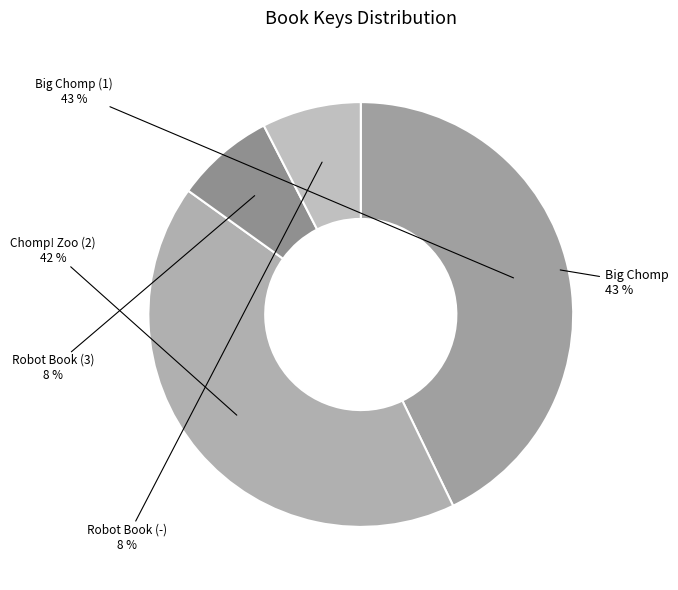

Rank the categories by value from highest to lowest.

Big Chomp (1), Chomp! Zoo (2), Robot Book (3), Robot Book (-)